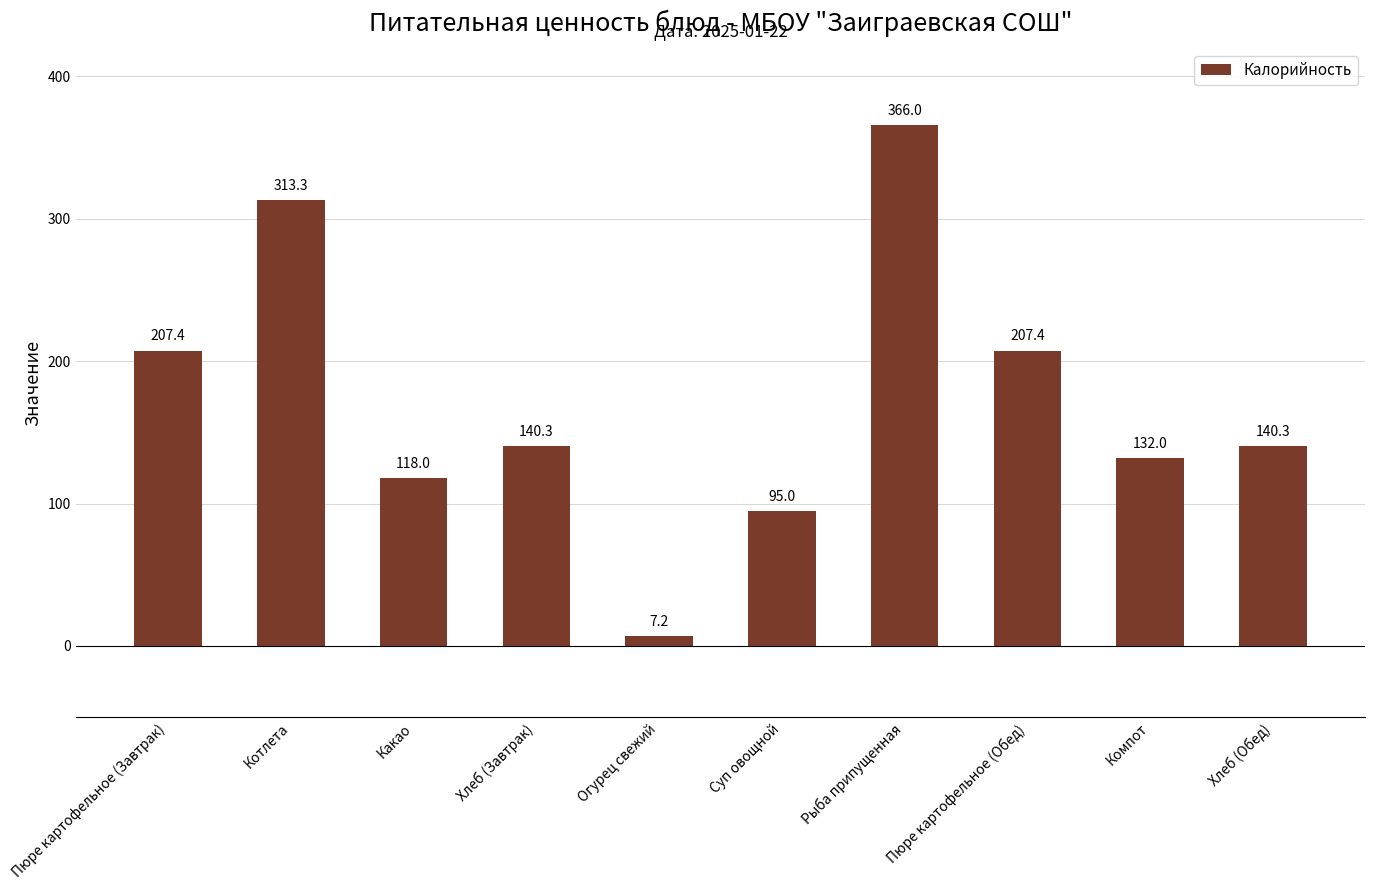

Between Какао and Хлеб (Обед), which is larger?

Хлеб (Обед)